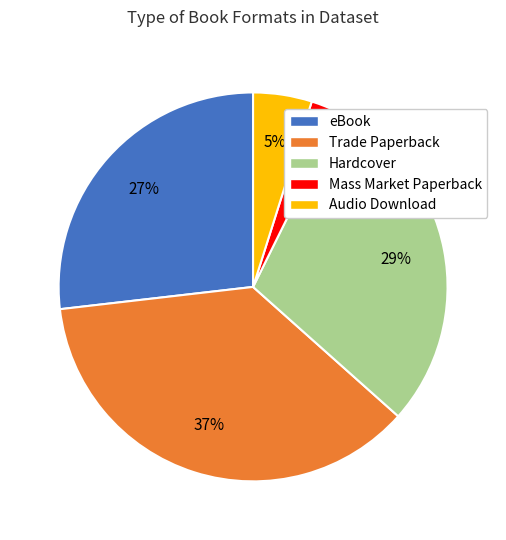

Is it true that Audio Download is 5% of the pie?

True